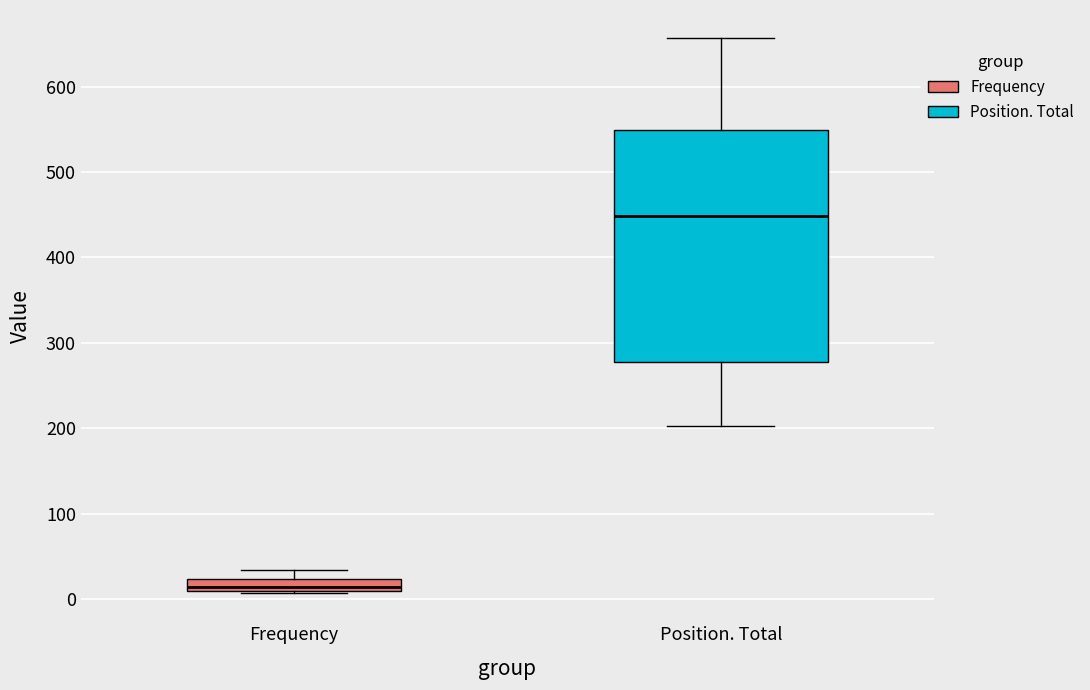

Where does the upper whisker of the box for Frequency end on the y-axis? The values are not printed on the chart, so give them approximately, as read against the axis.

40